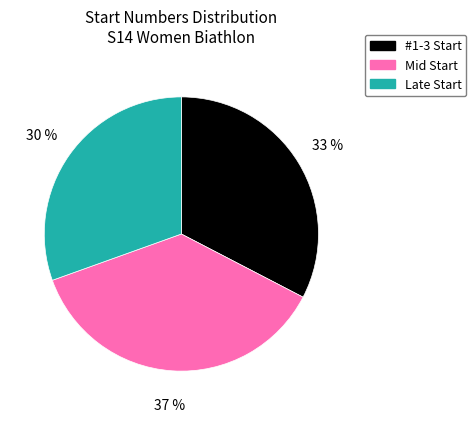

To the nearest percent, what is the average slice percentage?

33%